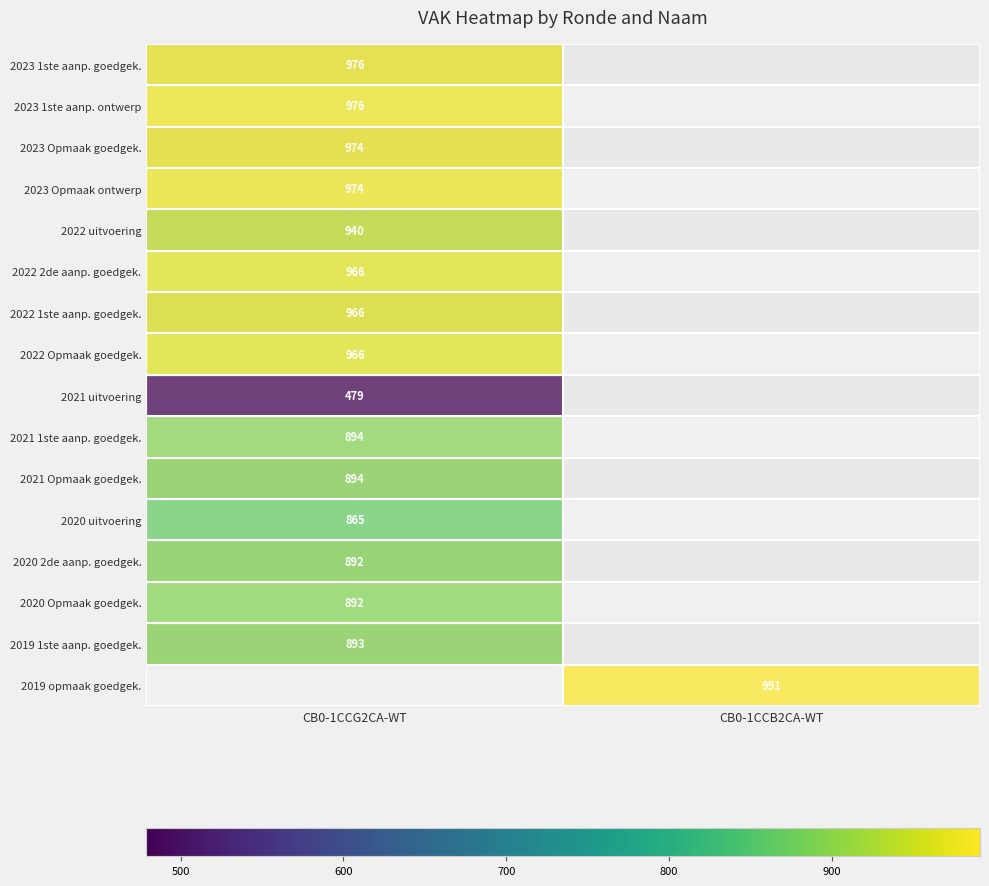

What is the greatest value displayed?

991.0